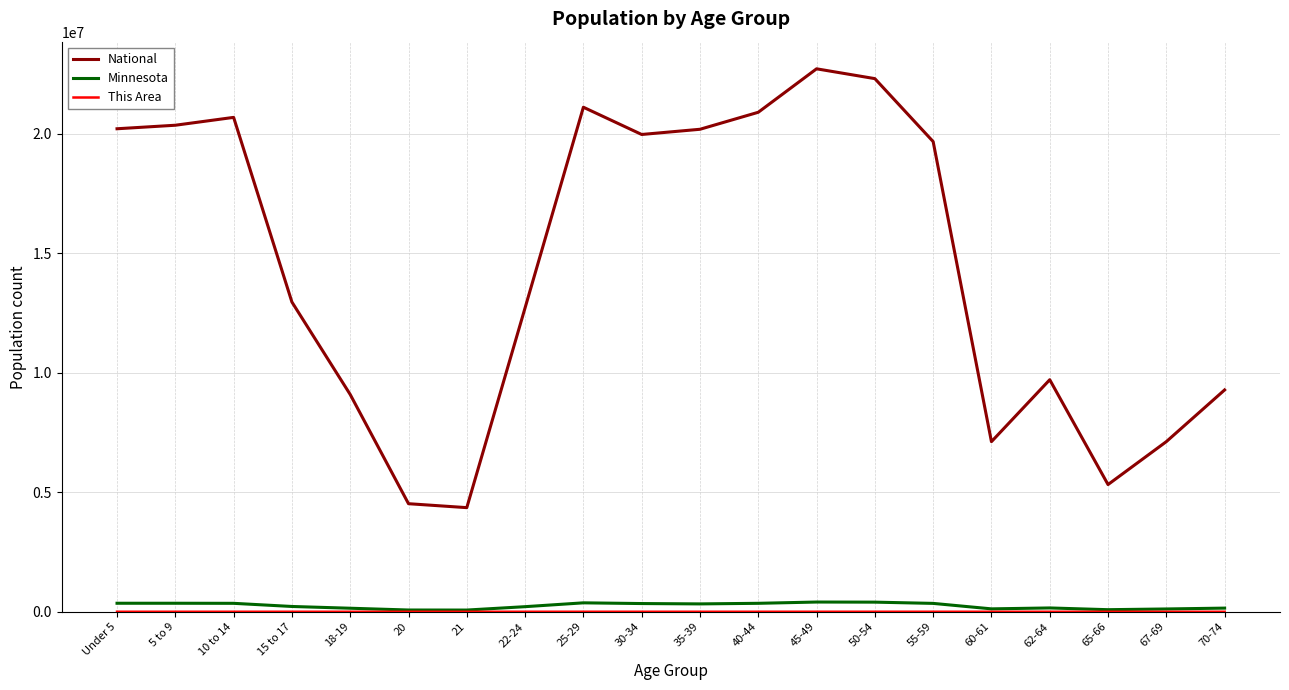

Which series has the largest total across all categories?

National